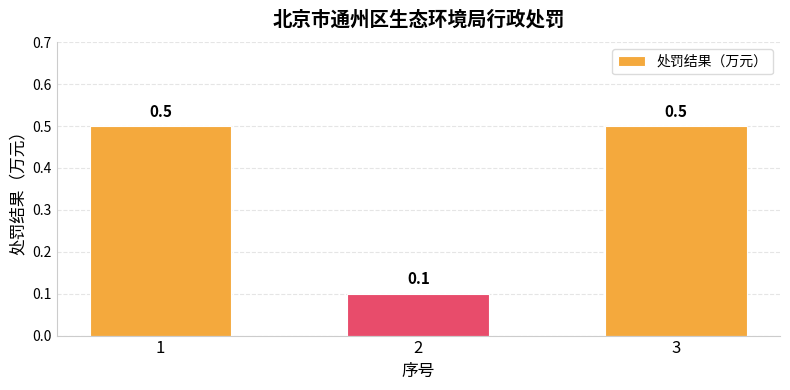

Between 2 and 3, which is larger?

3